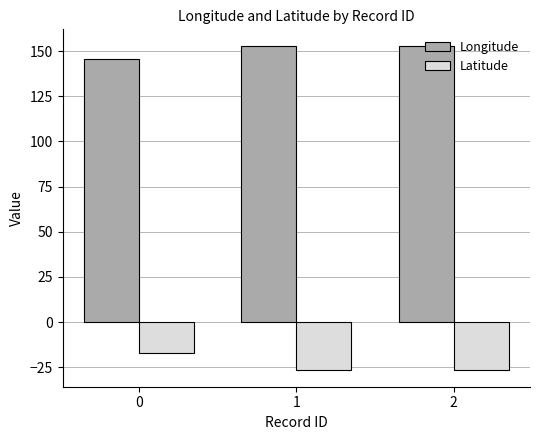

What is the difference between the Longitude values at 1 and 0?

7.3